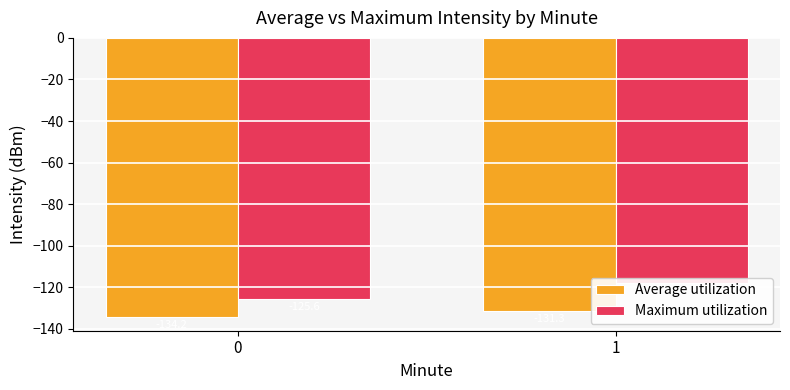

List the series in order of their overall mean, highest first.

Maximum utilization, Average utilization